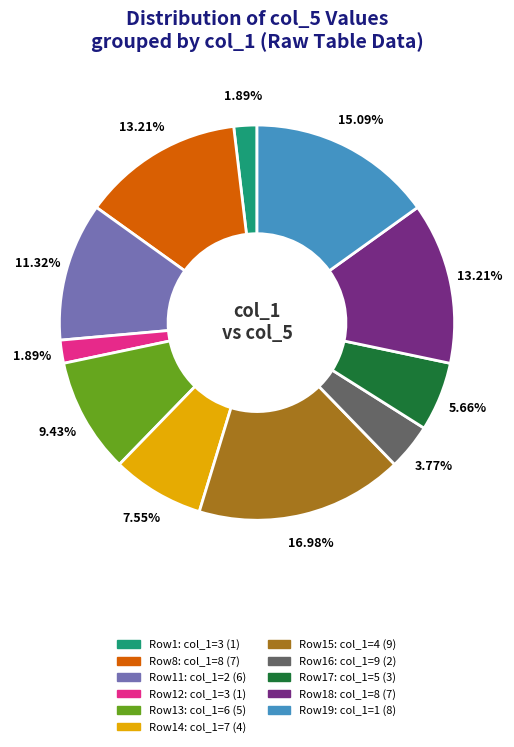

Does any single category account for the majority?

No